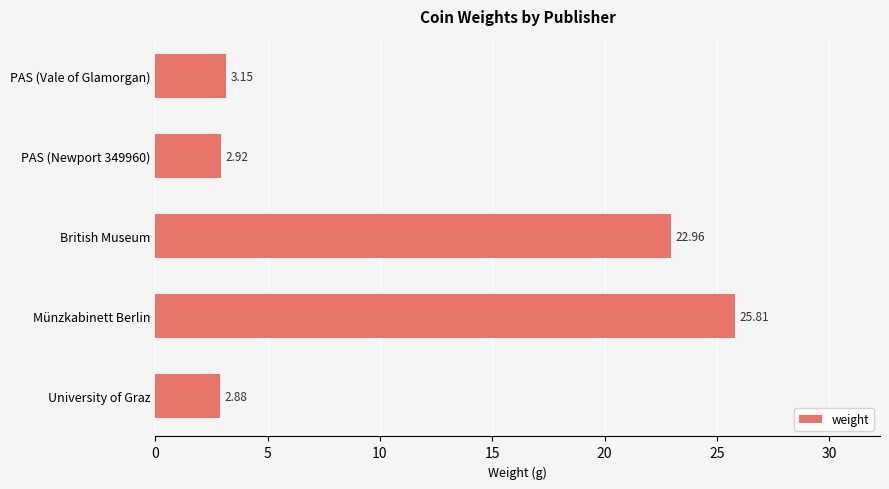

What is the change in value from University of Graz to PAS (Vale of Glamorgan)?

+0.3